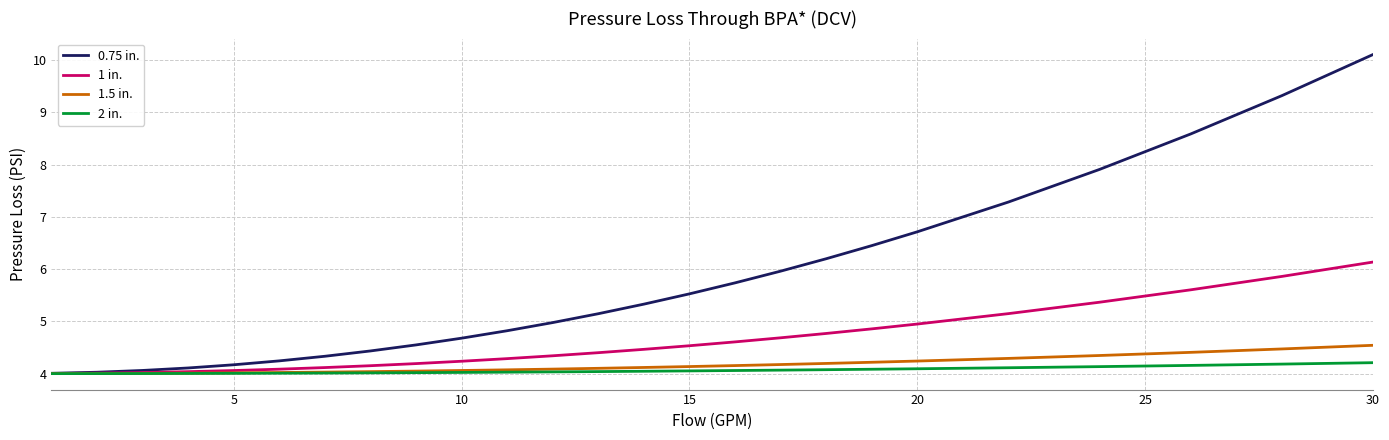

Which series has the widest spread of values?

0.75 in.